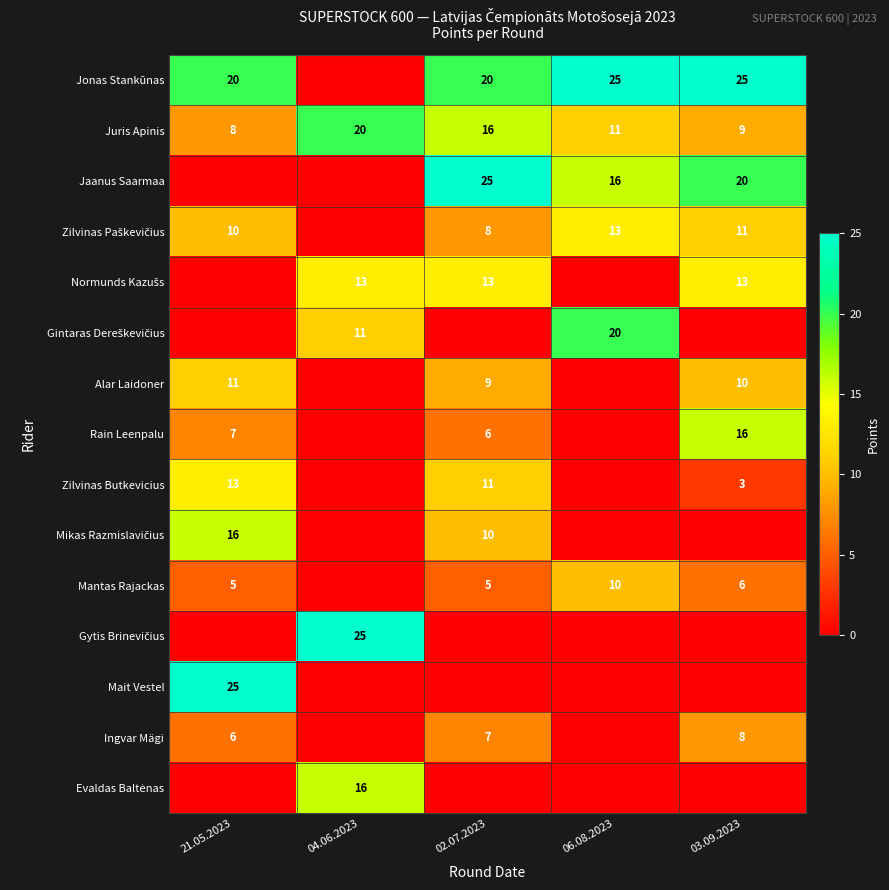

What is the difference between the maximum and second lowest values in the Juris Apinis series?

11